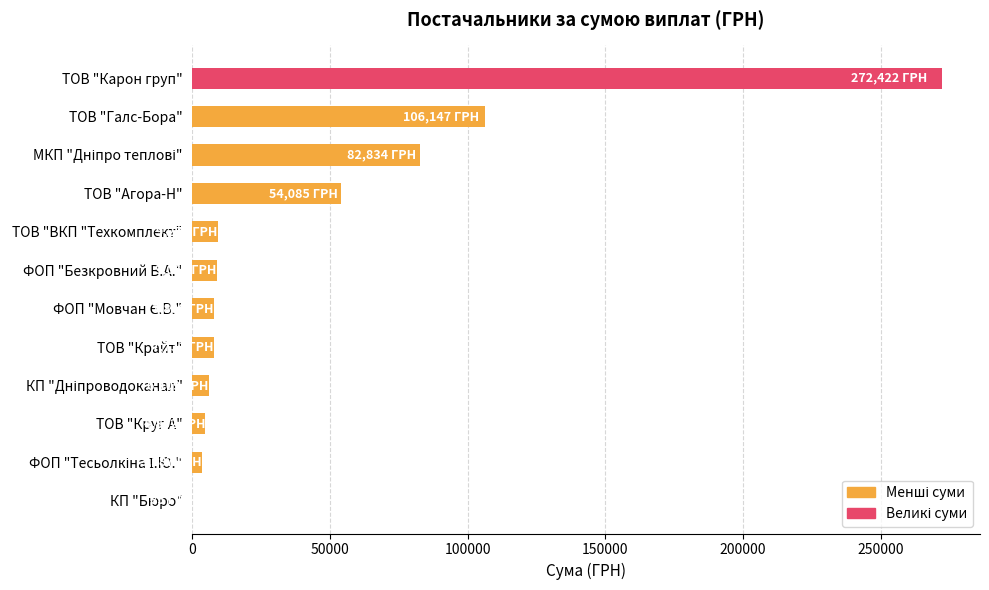

How many values exceed 9063?

6